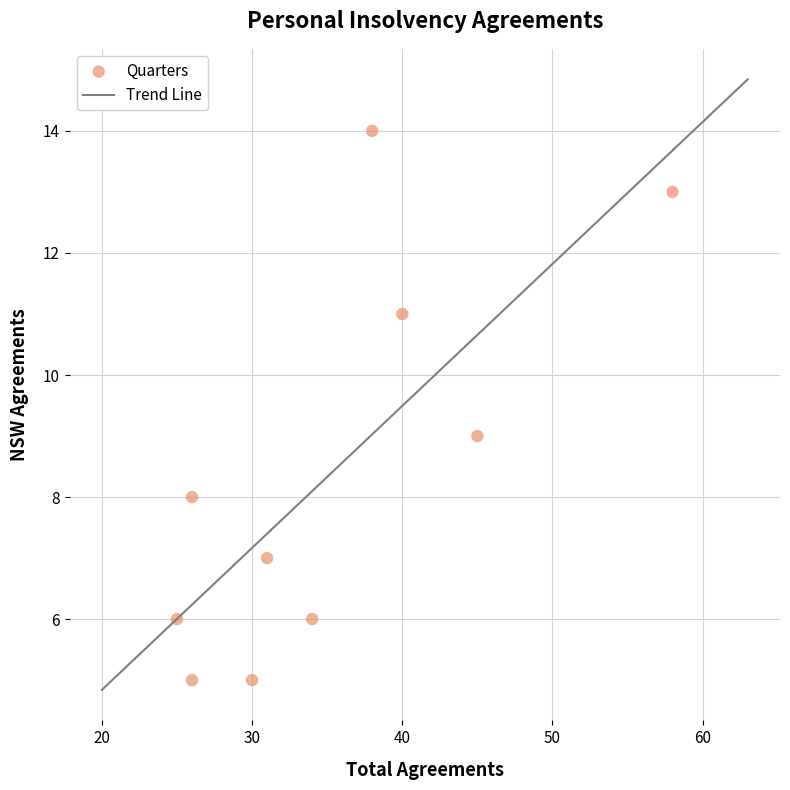

What is the range of X values (max minus min)?

33